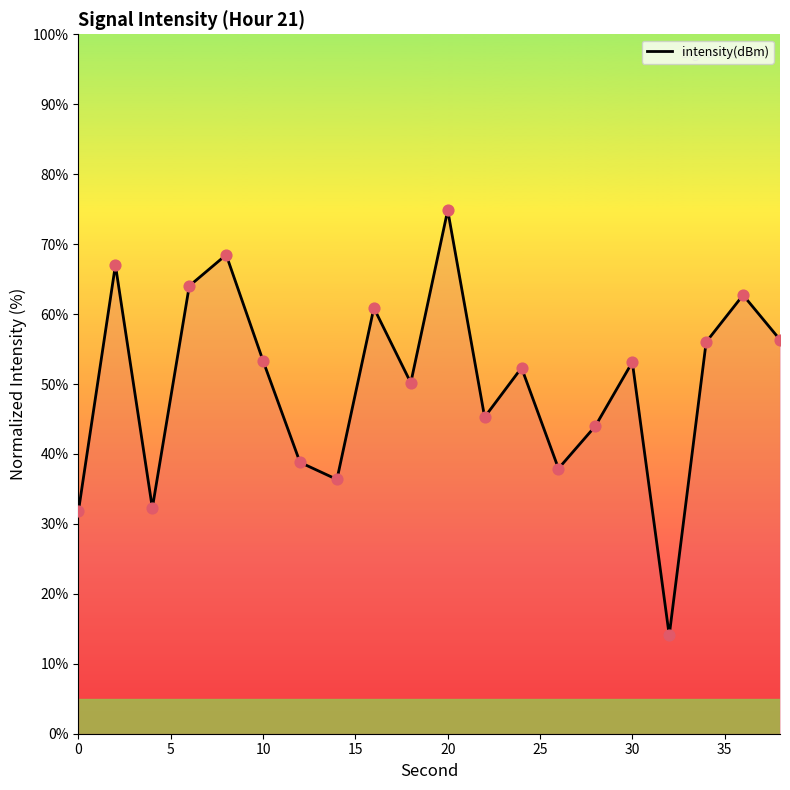

What is the greatest value displayed?

74.8